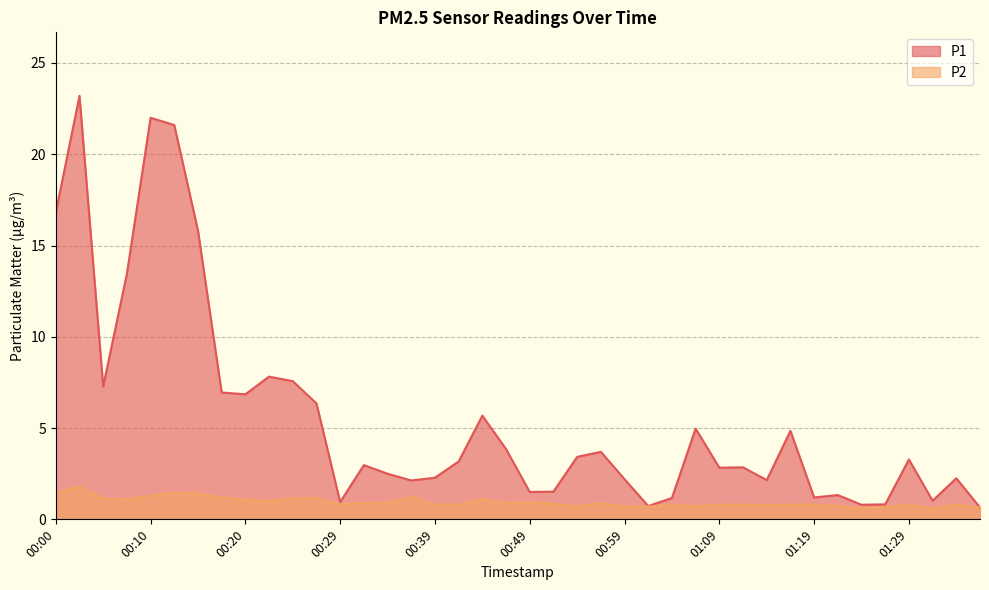

Reading left to right, list all the values displayed in this chart.

P1: 00:00=16.8	00:02=23.2	00:05=7.3	00:07=13.4	00:10=22.0	00:12=21.6	00:15=15.8	00:17=7.0	00:20=6.8	00:22=7.8	00:24=7.6	00:27=6.3	00:29=0.9	00:32=3.0	00:34=2.5	00:37=2.1	00:39=2.3	00:42=3.2	00:44=5.7	00:47=3.9	00:49=1.5	00:52=1.5	00:54=3.4	00:57=3.7	00:59=2.2	01:02=0.7	01:04=1.2	01:06=5.0	01:09=2.8	01:11=2.9	01:14=2.1	01:16=4.8	01:19=1.2	01:21=1.3	01:24=0.8	01:26=0.8	01:29=3.3	01:31=1.0	01:33=2.2	01:36=0.7
P2: 00:00=1.4	00:02=1.8	00:05=1.1	00:07=1.1	00:10=1.3	00:12=1.4	00:15=1.4	00:17=1.2	00:20=1.1	00:22=1.0	00:24=1.1	00:27=1.2	00:29=0.8	00:32=0.9	00:34=0.9	00:37=1.2	00:39=0.8	00:42=0.8	00:44=1.1	00:47=0.9	00:49=0.9	00:52=0.8	00:54=0.7	00:57=0.9	00:59=0.7	01:02=0.7	01:04=0.8	01:06=0.7	01:09=0.8	01:11=0.8	01:14=0.8	01:16=0.8	01:19=0.8	01:21=0.7	01:24=0.6	01:26=0.7	01:29=0.8	01:31=0.6	01:33=0.8	01:36=0.7